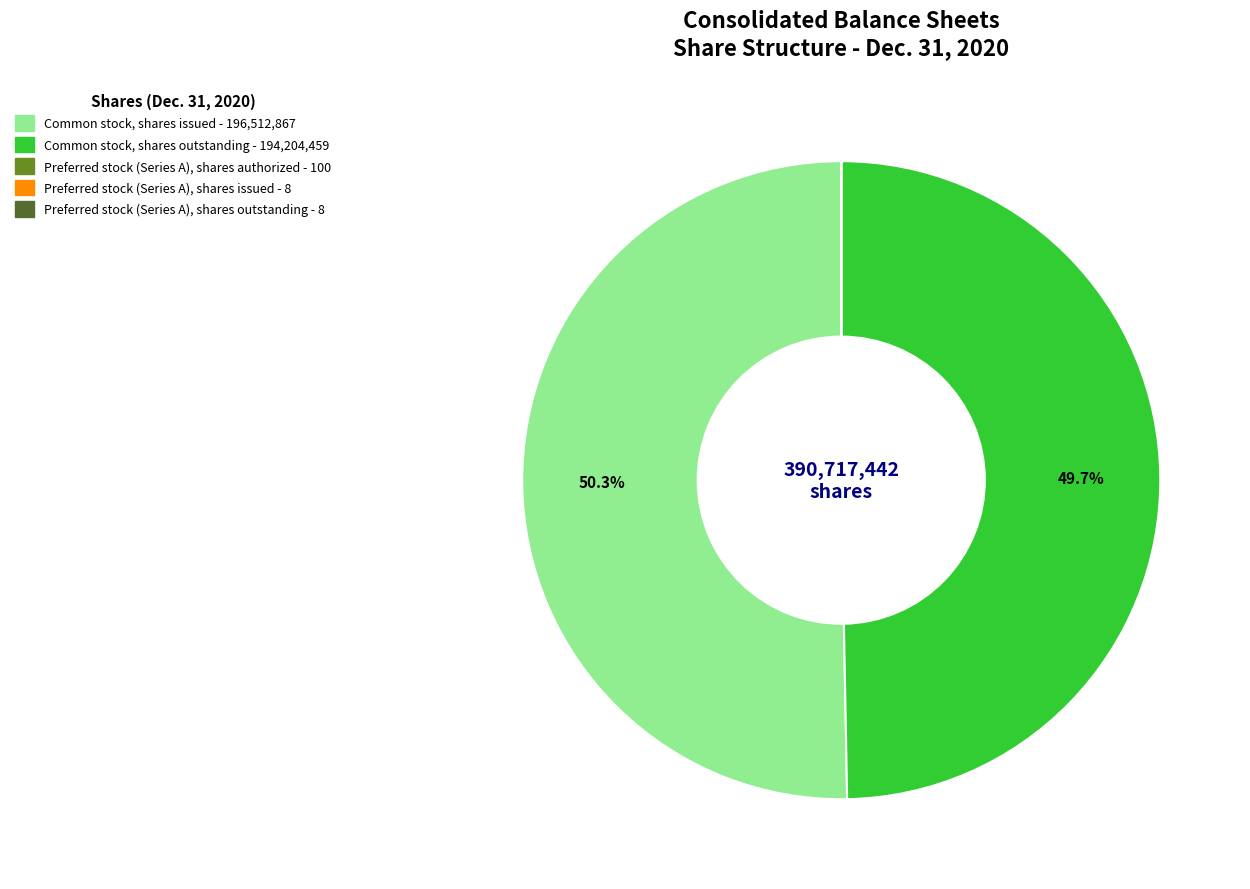

Do Common stock, shares outstanding and Common stock, shares issued together represent more than half of the pie?

Yes